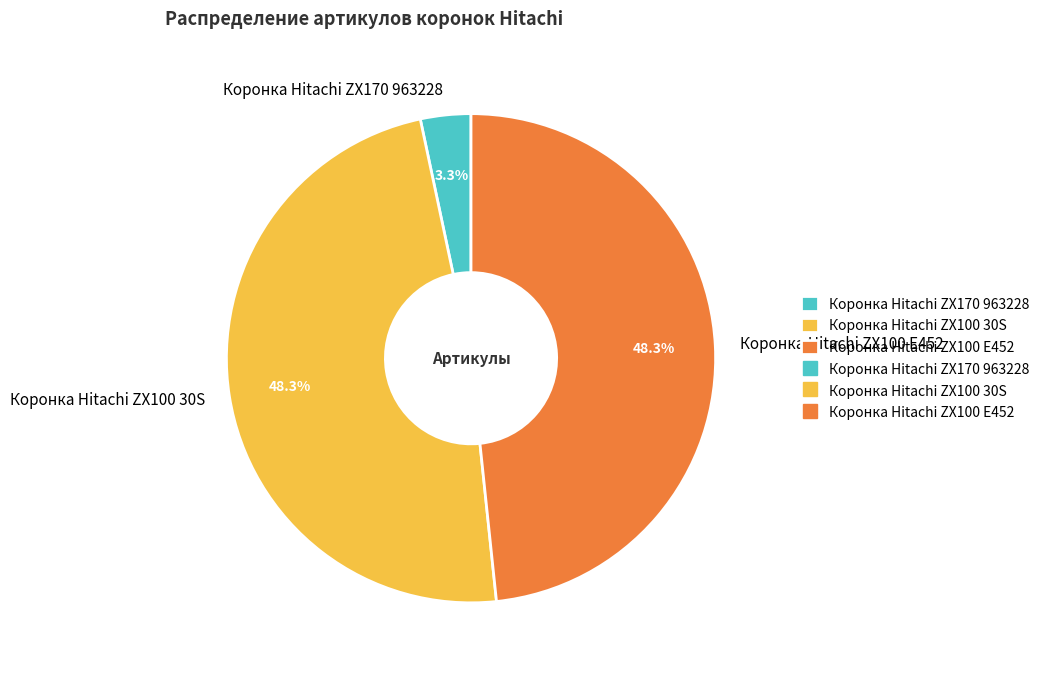

Count the number of slices in the pie.

3